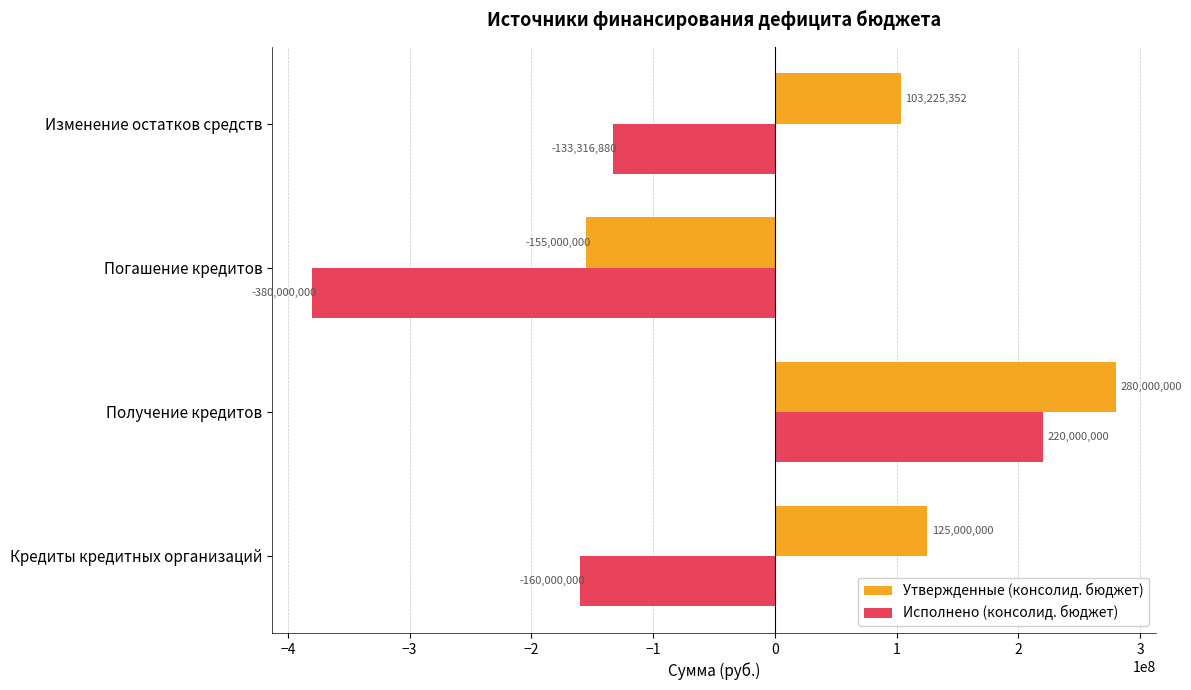

How many values in Исполнено (консолид. бюджет) are below zero?

3